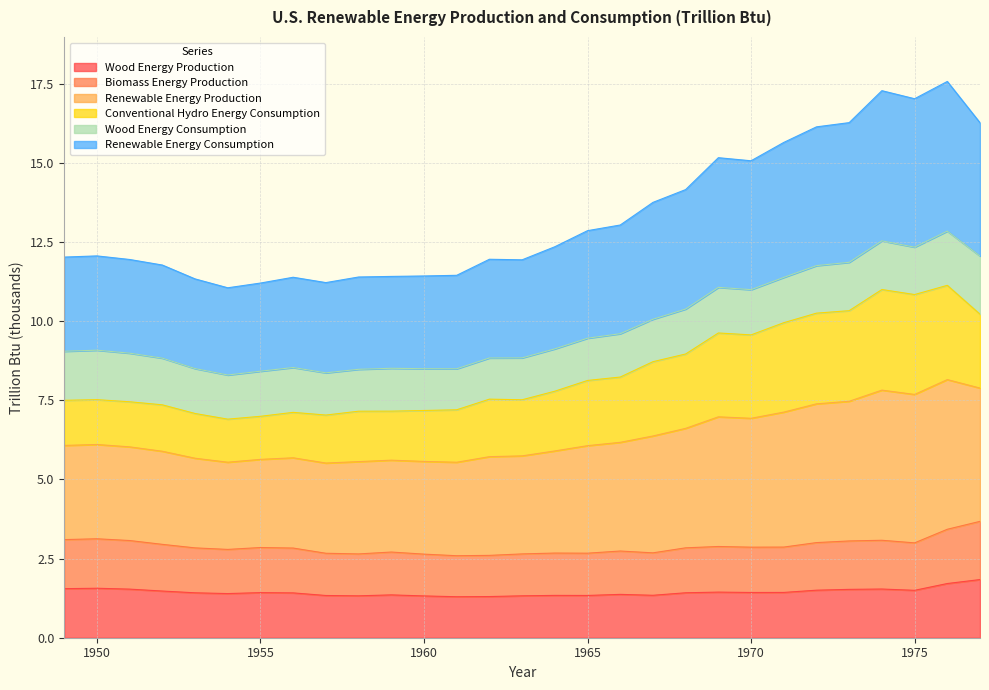

Which has a higher value, 1967 or 1959?

1959